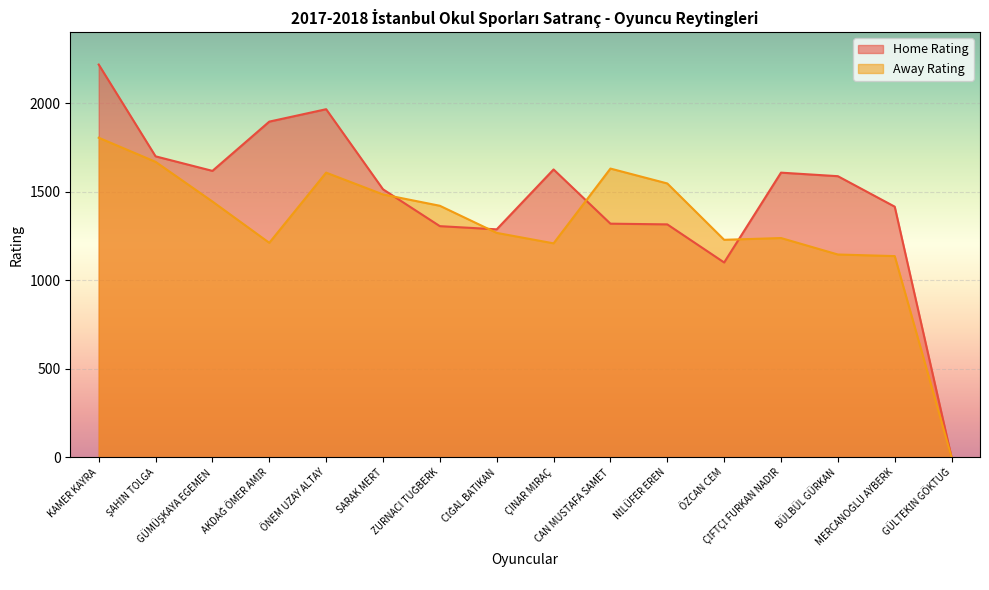

At which category does the chart reach its minimum across all series?

GÜLTEKİN GÖKTUĞ